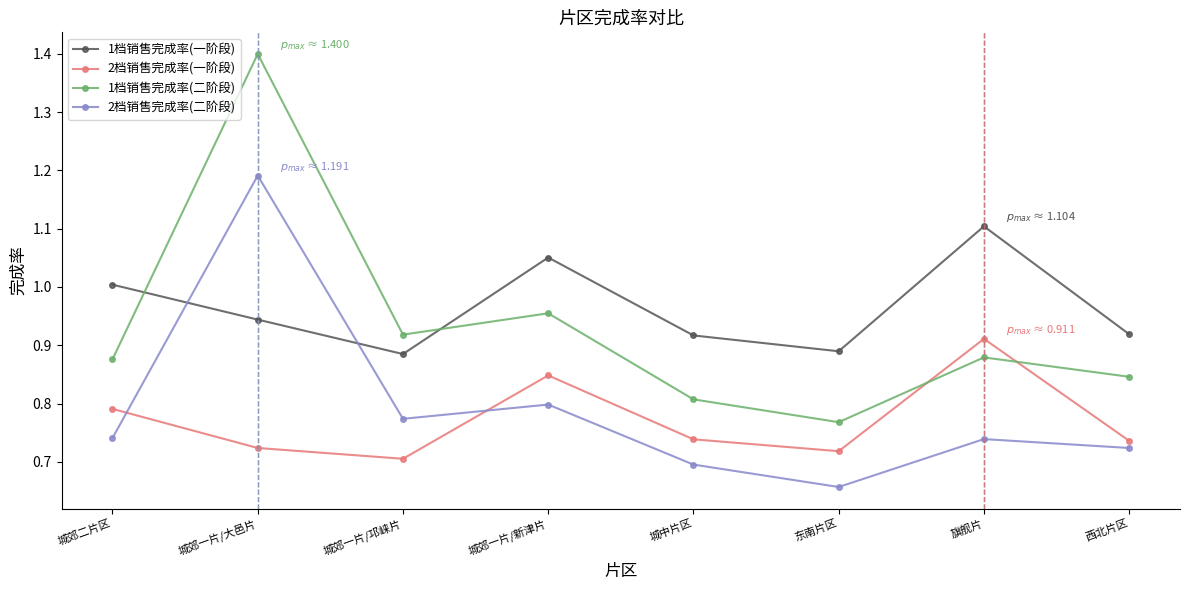

Is it true that 1档销售完成率(二阶段) equals 2.2 at 城郊一片/大邑片?

False